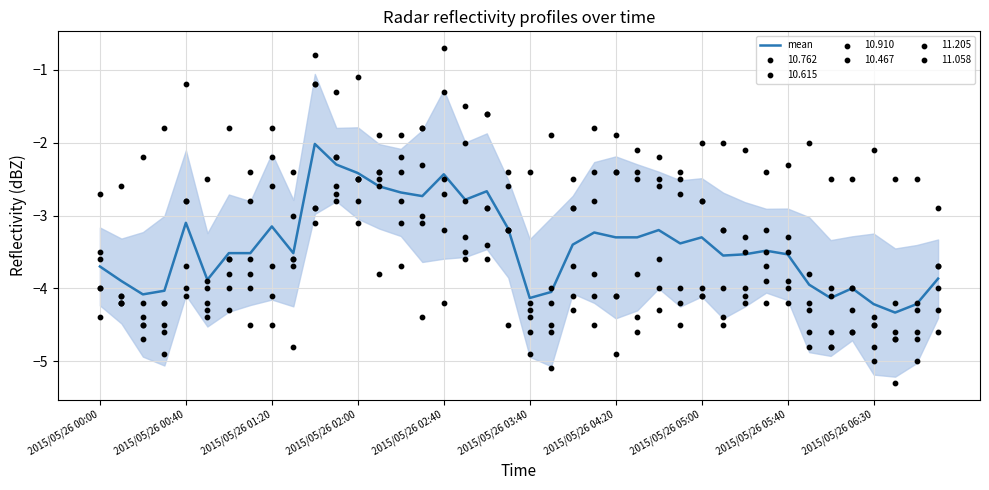

What is the lowest value of the mean series?

-4.3